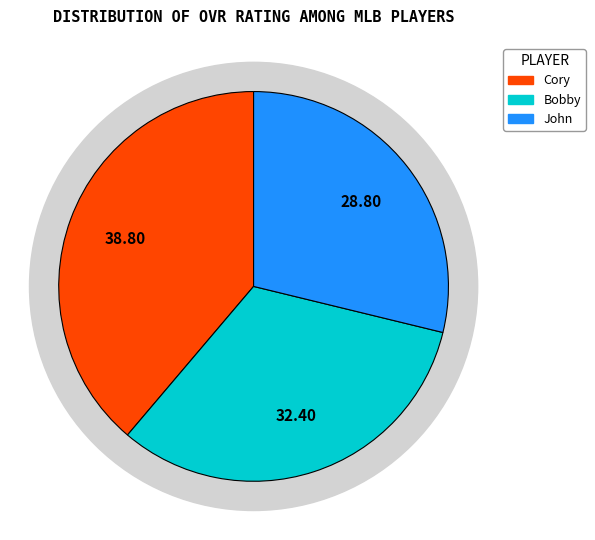

Rank the categories by value from lowest to highest.

John, Bobby, Cory